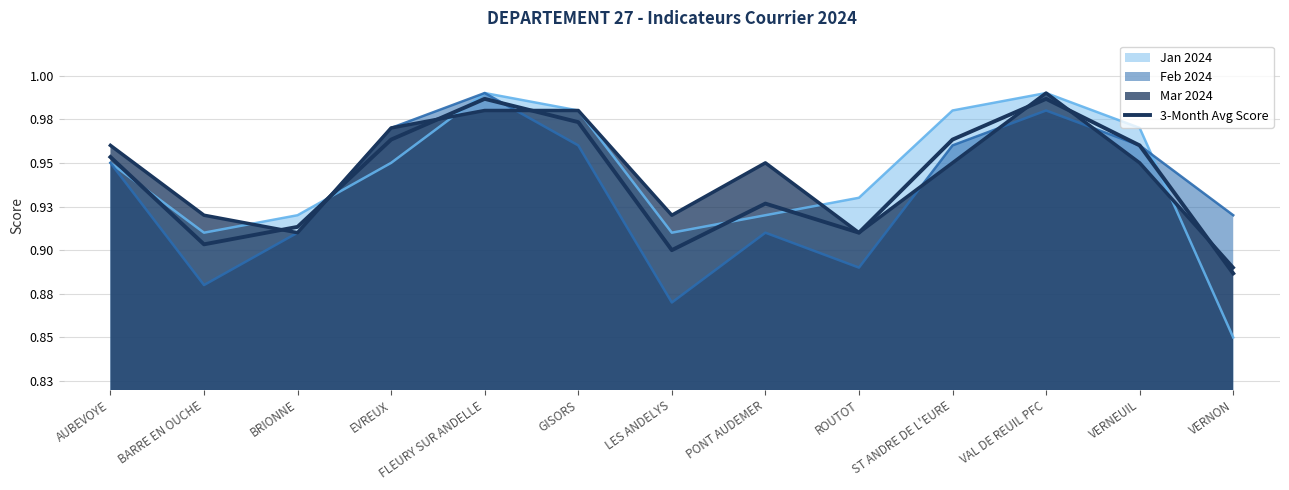

Reading left to right, list all the values displayed in this chart.

AUBEVOYE=1.0	BARRE EN OUCHE=0.9	BRIONNE=0.9	EVREUX=1.0	FLEURY SUR ANDELLE=1.0	GISORS=1.0	LES ANDELYS=0.9	PONT AUDEMER=0.9	ROUTOT=0.9	ST ANDRE DE L'EURE=1.0	VAL DE REUIL PFC=1.0	VERNEUIL=1.0	VERNON=0.9